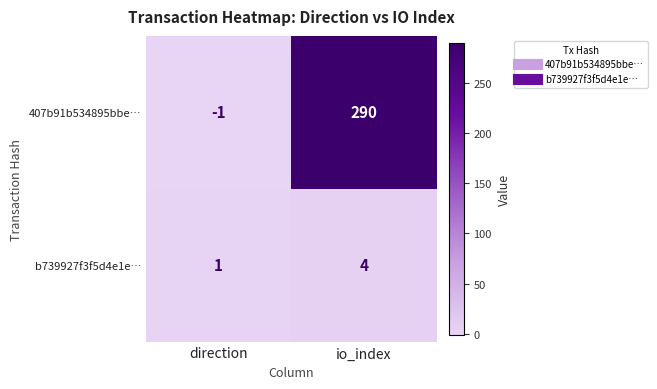

Which label corresponds to the largest value in the chart?

io_index